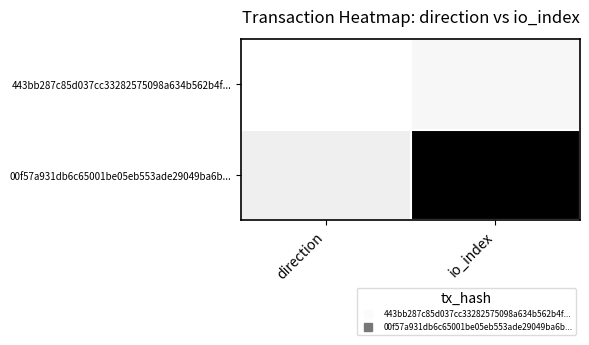

What is the spread (max minus min) of values at io_index?

1.0